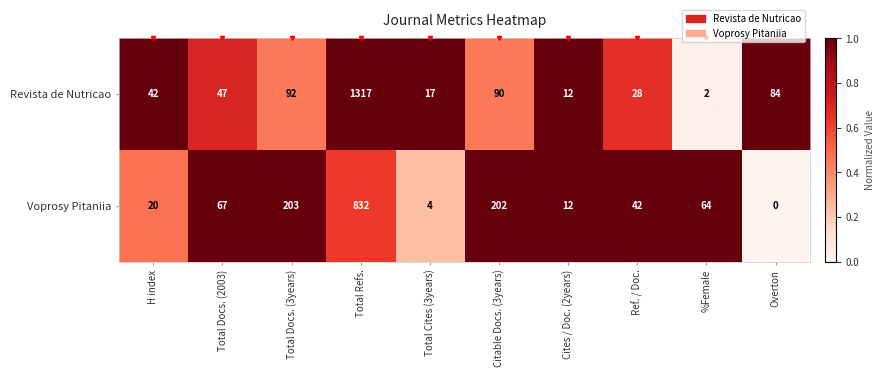

At which category is the sum across all series the highest?

Total Refs.